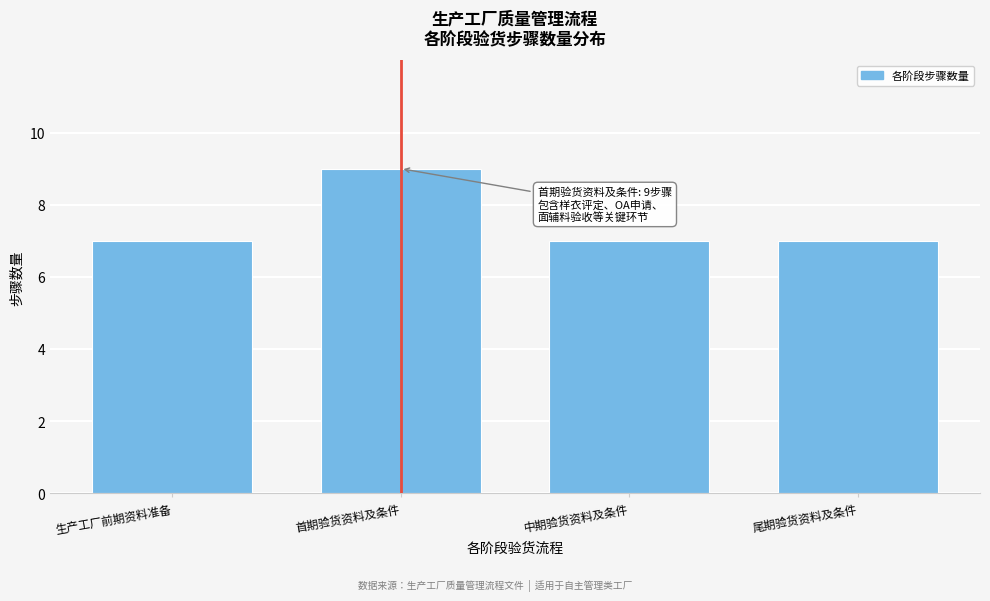

Reading right to left, extract all data points from this chart.

7	7	9	7